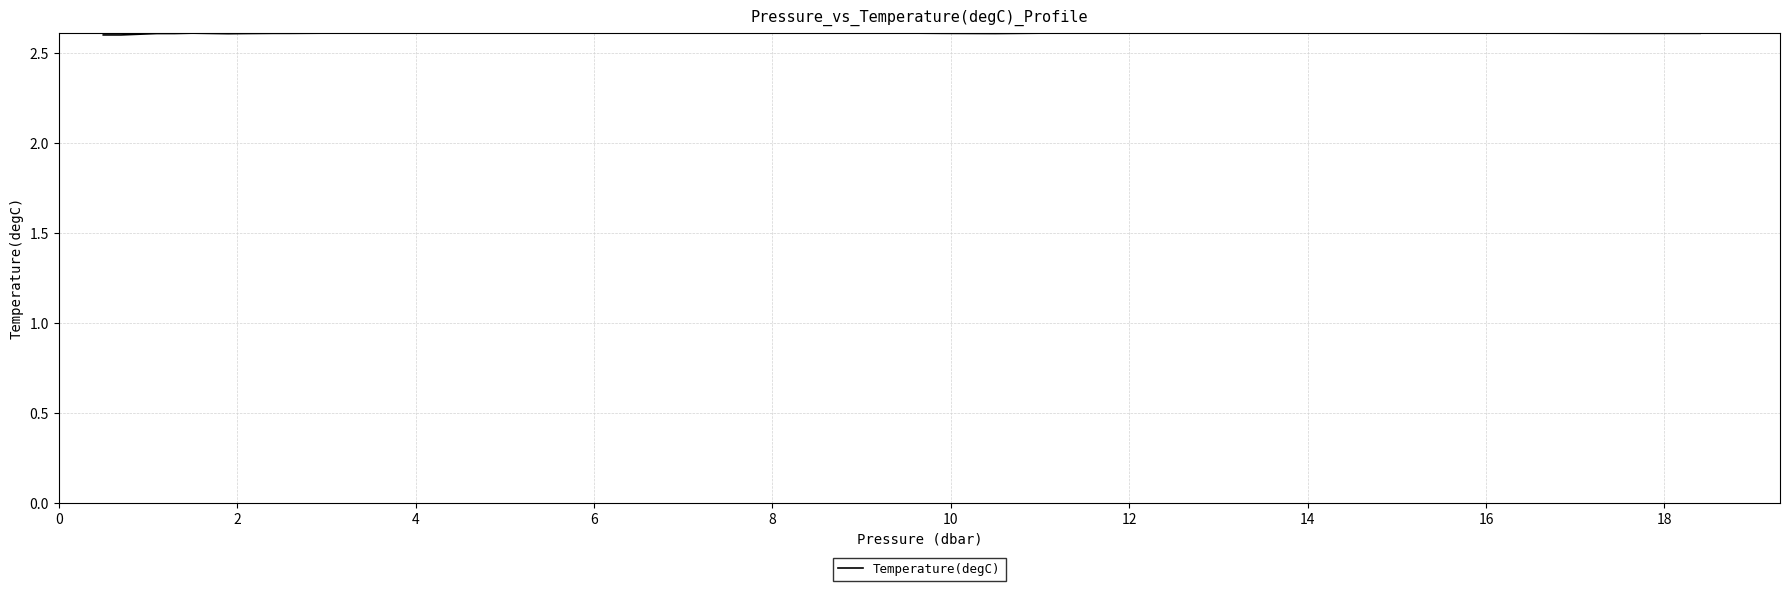

What is the greatest value displayed?

2.6